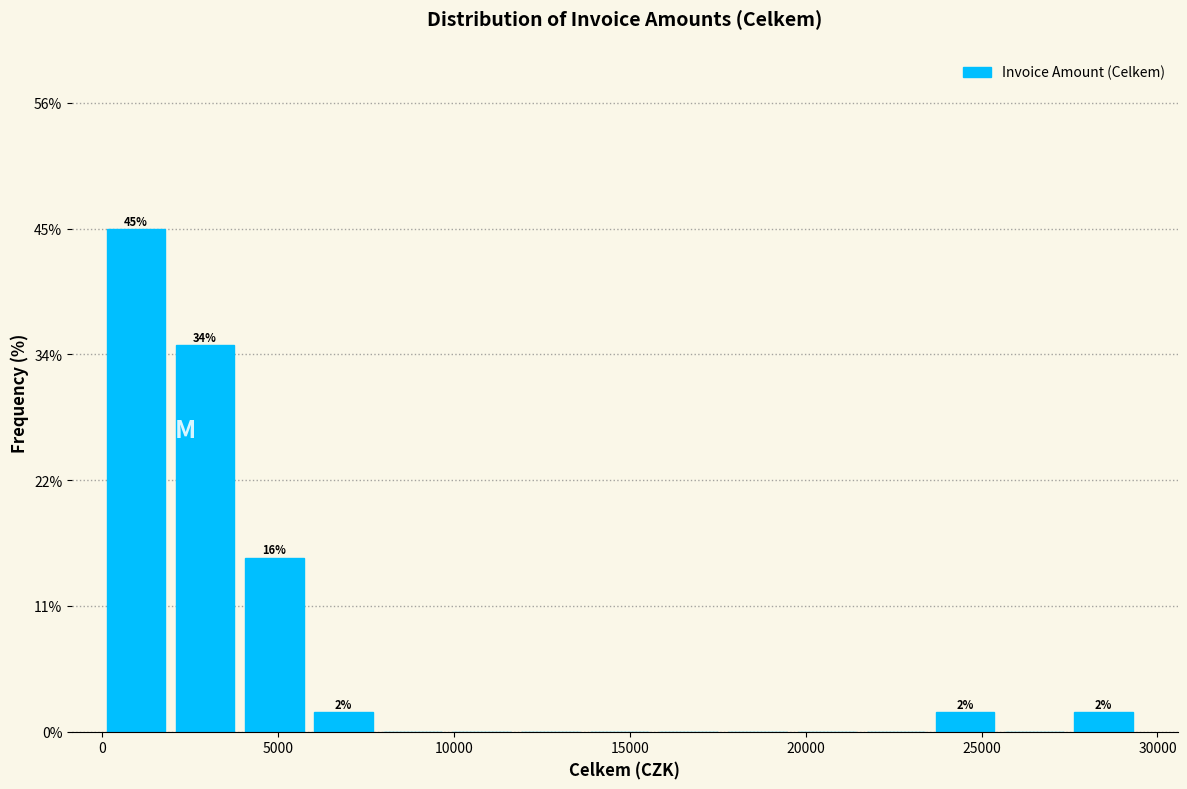

Around what value on the x-axis is the tallest bar? Give the approximate position of its centre, as read against the axis.

1000